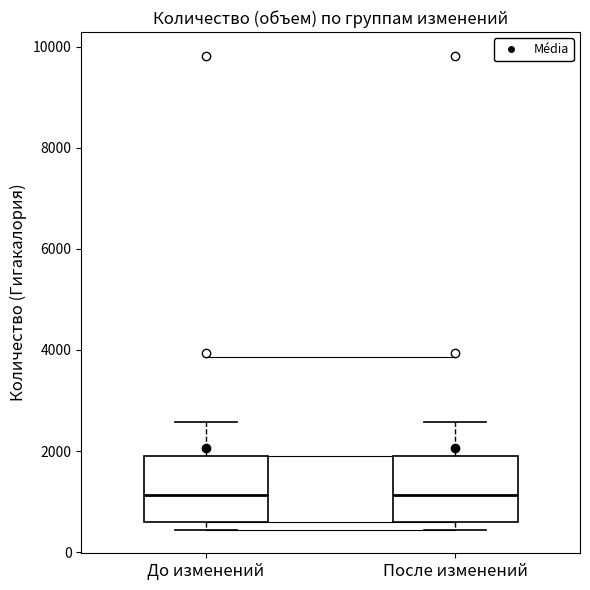

Reading left to right, read every box against the y-axis: the position of its median line, the range the box covers, and the ends of its whiskers. The values are not printed on the chart, so give them approximately, as read against the axis.

До изменений: median 1200, box 600 to 1800, whiskers 400 to 2600
После изменений: median 1200, box 600 to 1800, whiskers 400 to 2600